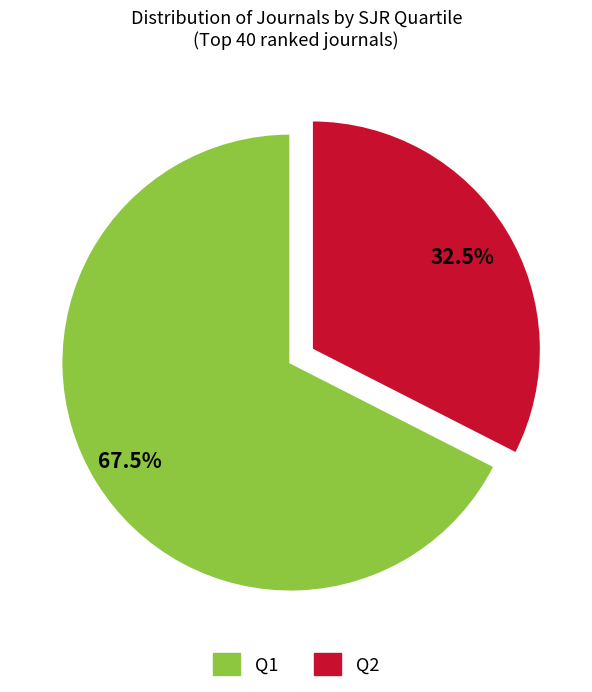

Count the number of slices in the pie.

2